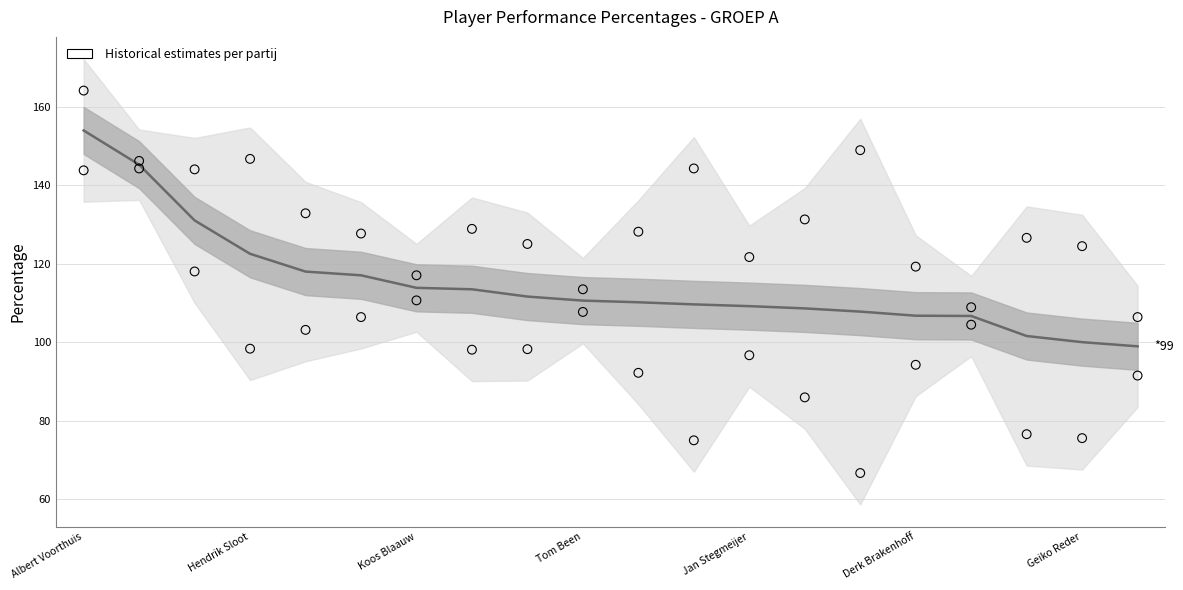

At how many categories does at least one series exceed 135?

6